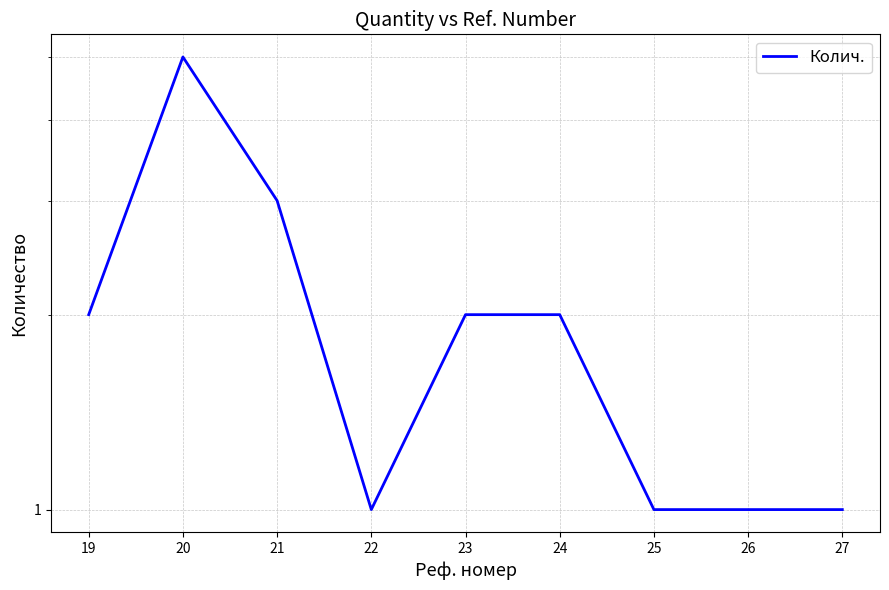

Is this an area chart (filled region under the line)?

No